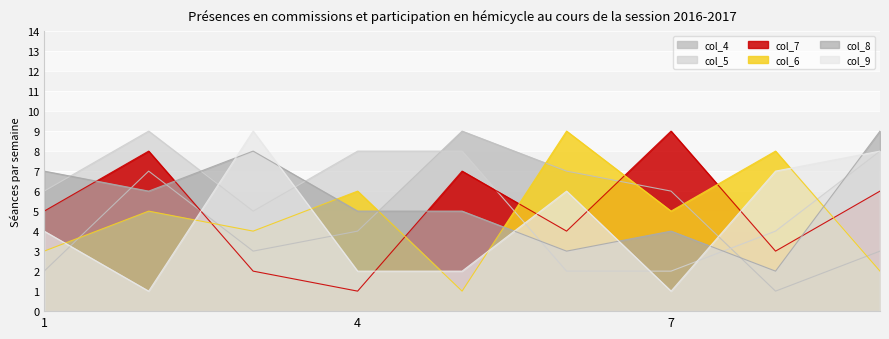

Rank the series by their maximum value, from lowest to highest.

col_4, col_5, col_7, col_6, col_8, col_9